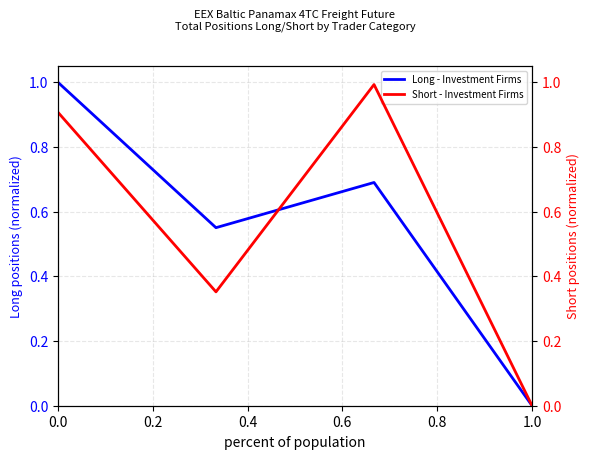

In Long - Investment Firms, how many points are higher than both neighbors (excluding endpoints)?

1